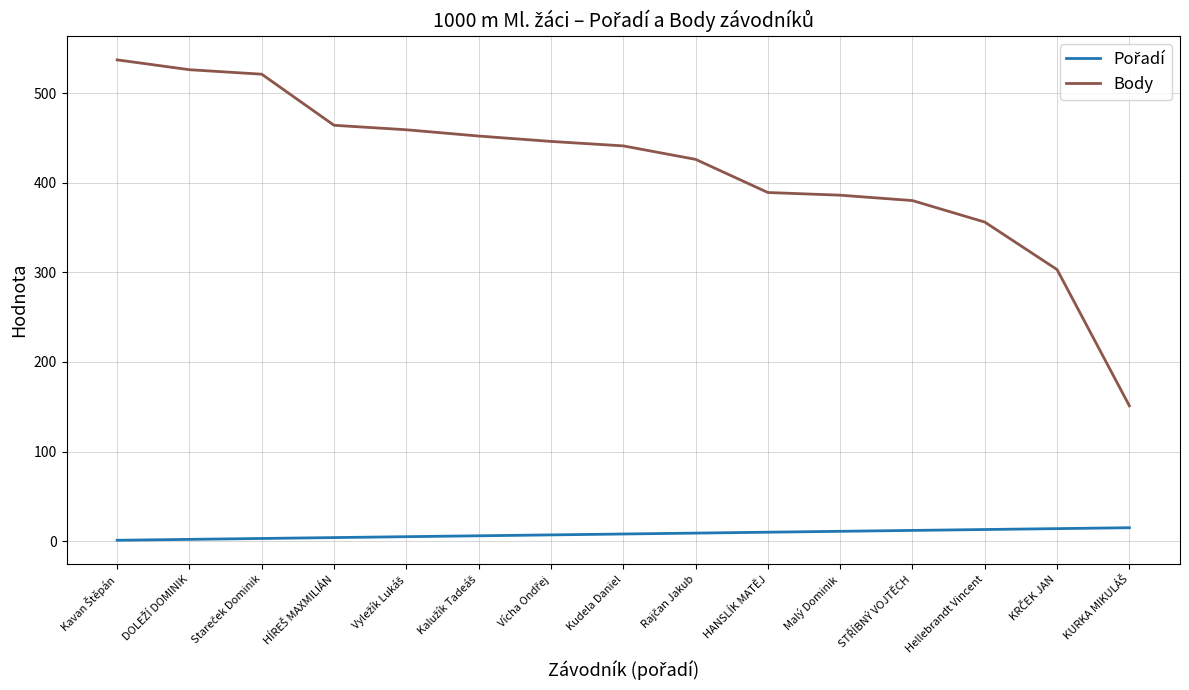

Is it true that Body equals 356 at Hellebrandt Vincent?

True